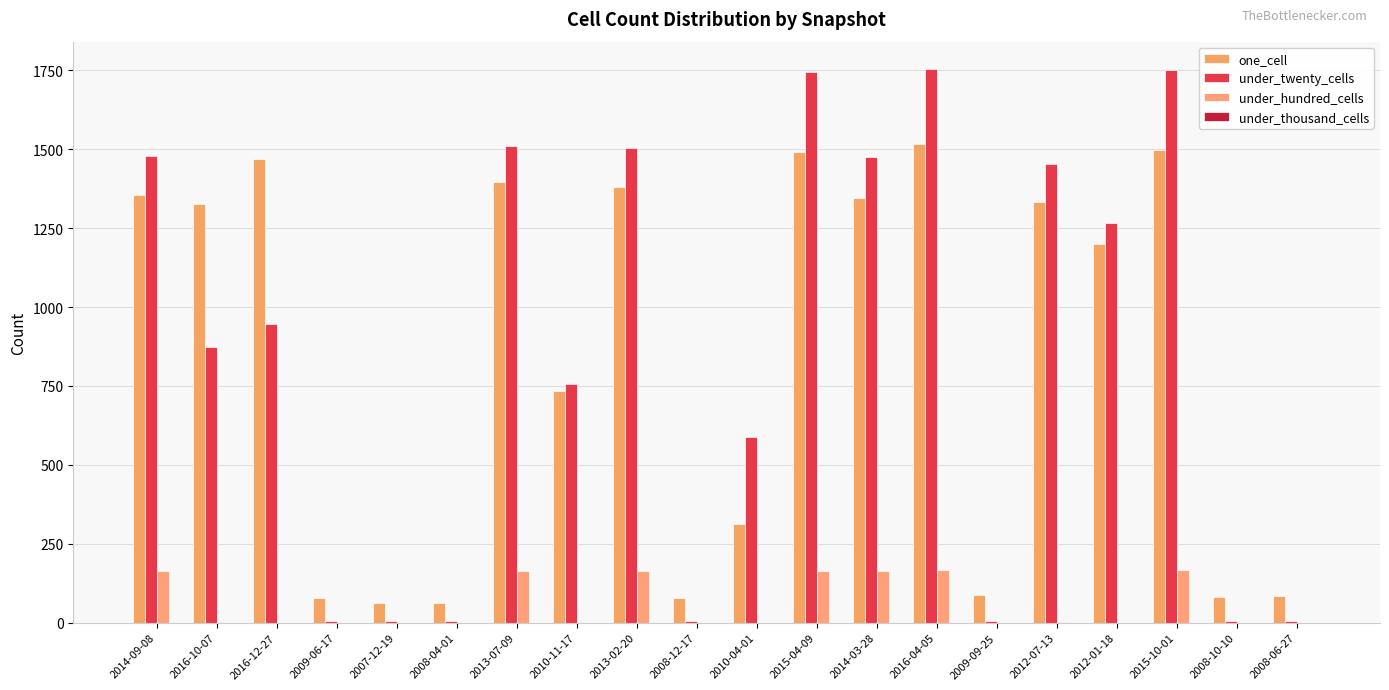

List the labels in order of one_cell value, smallest first.

2007-12-19, 2008-04-01, 2008-12-17, 2009-06-17, 2008-10-10, 2008-06-27, 2009-09-25, 2010-04-01, 2010-11-17, 2012-01-18, 2016-10-07, 2012-07-13, 2014-03-28, 2014-09-08, 2013-02-20, 2013-07-09, 2016-12-27, 2015-04-09, 2015-10-01, 2016-04-05